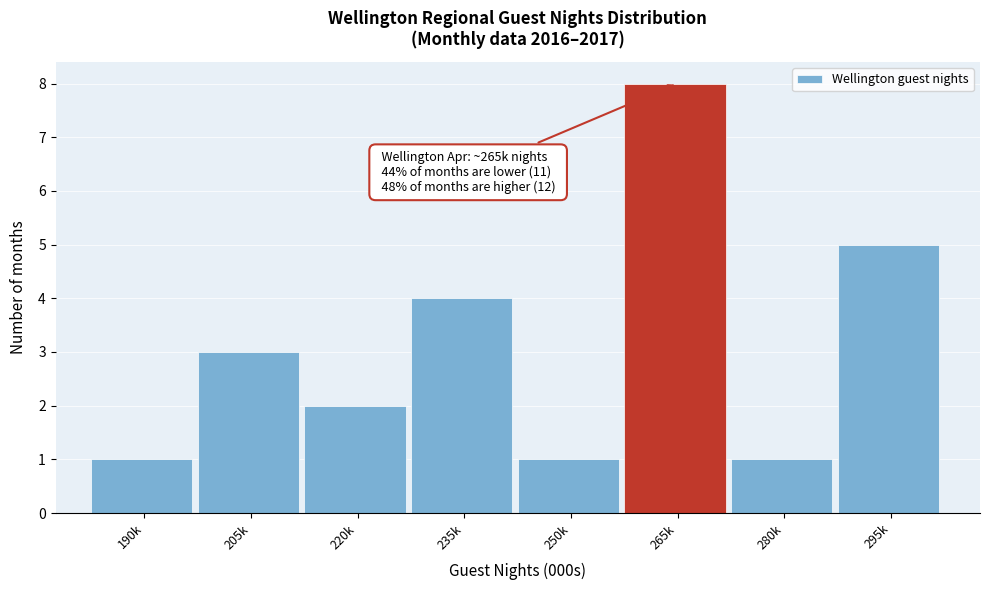

Reading left to right, transcribe all the data shown in this chart.

1	3	2	4	1	8	1	5